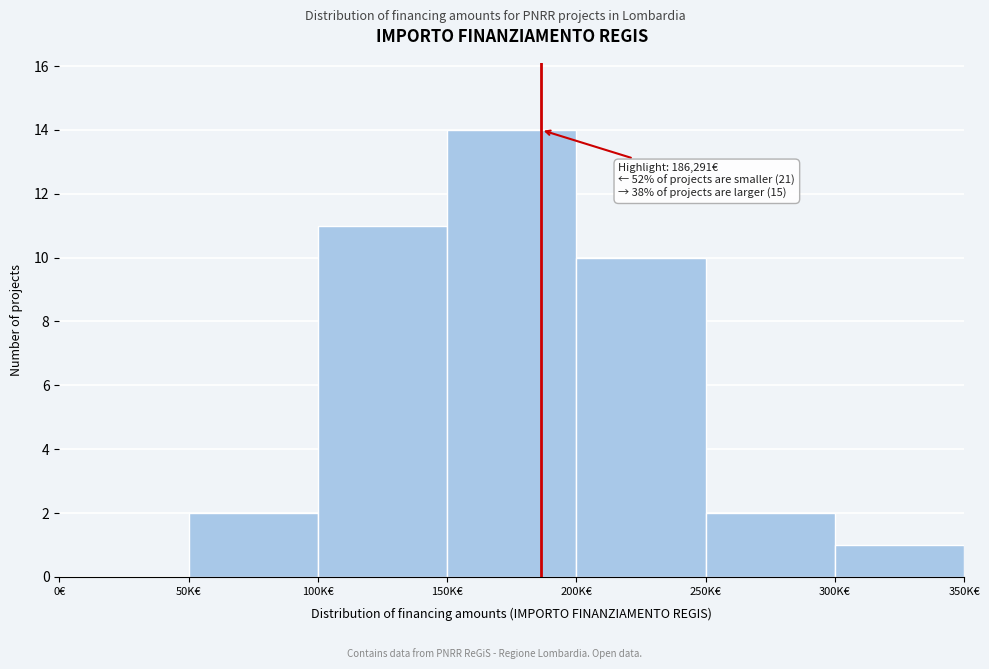

Reading left to right, what are all the values shown in this chart?

0€=0	50K€=2	100K€=11	150K€=14	200K€=10	250K€=2	300K€=1